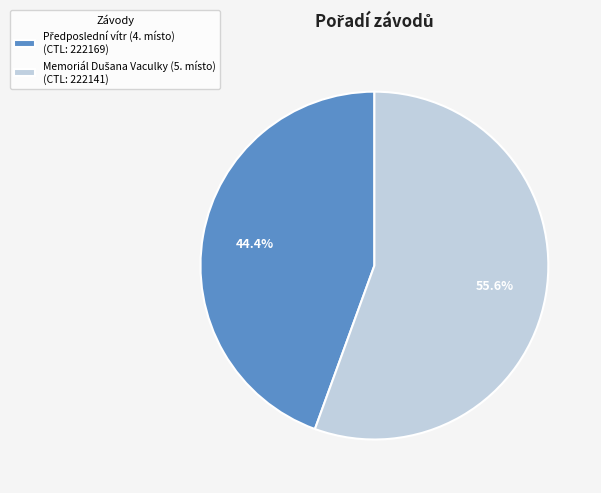

Is there any slice that represents more than half of the pie?

Yes